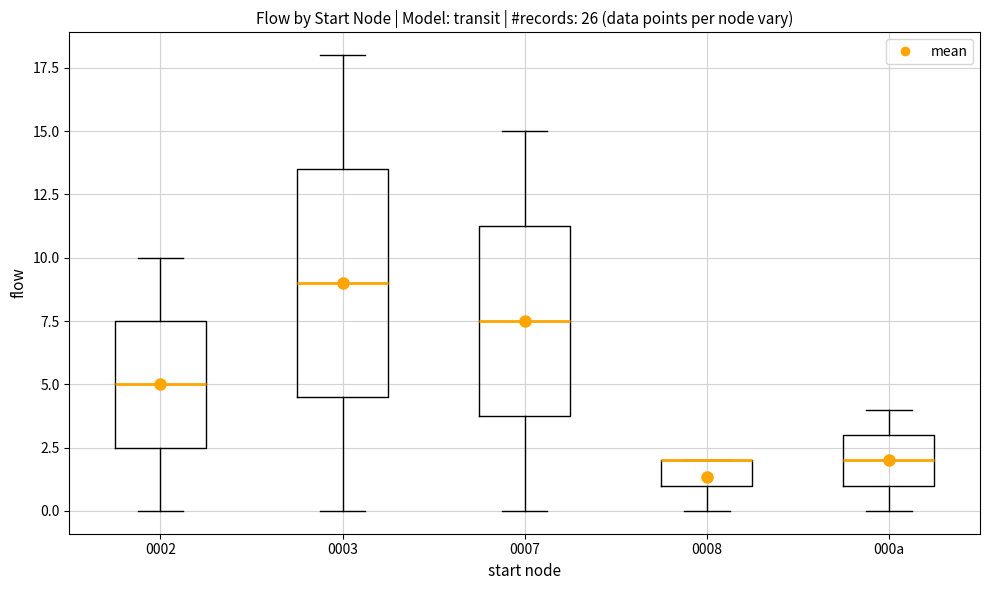

Reading left to right, read every box against the y-axis: the position of its median line, the range the box covers, and the ends of its whiskers. The values are not printed on the chart, so give them approximately, as read against the axis.

0002: median 5.0, box 2.5 to 7.5, whiskers 0.0 to 10.0
0003: median 9.0, box 4.5 to 13.5, whiskers 0.0 to 18.0
0007: median 7.5, box 4.0 to 11.5, whiskers 0.0 to 15.0
0008: median 2.0 (drawn on the box's upper edge), box 1.0 to 2.0, whiskers 0.0 to 2.0
000a: median 2.0, box 1.0 to 3.0, whiskers 0.0 to 4.0